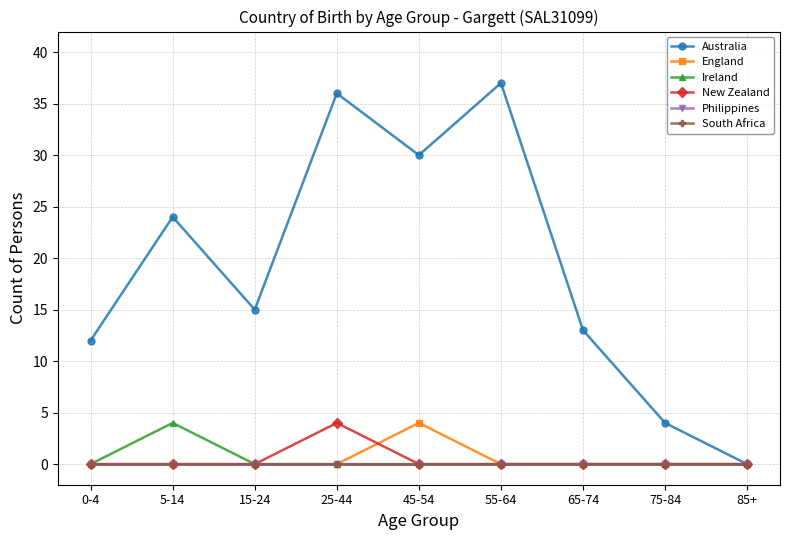

At how many categories does at least one series exceed 10?

7